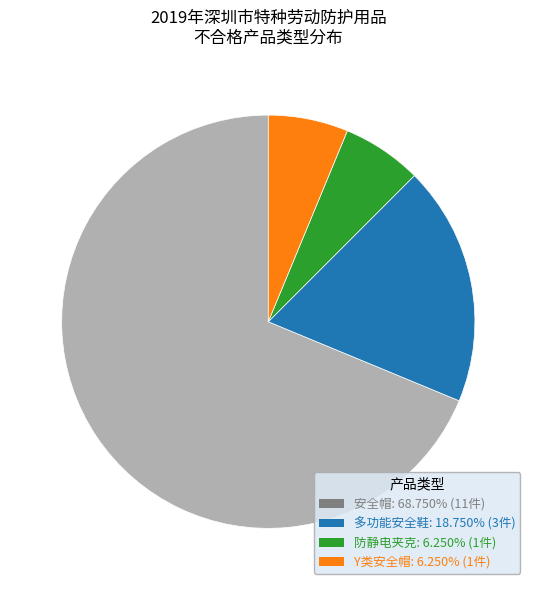

Count the number of slices in the pie.

4